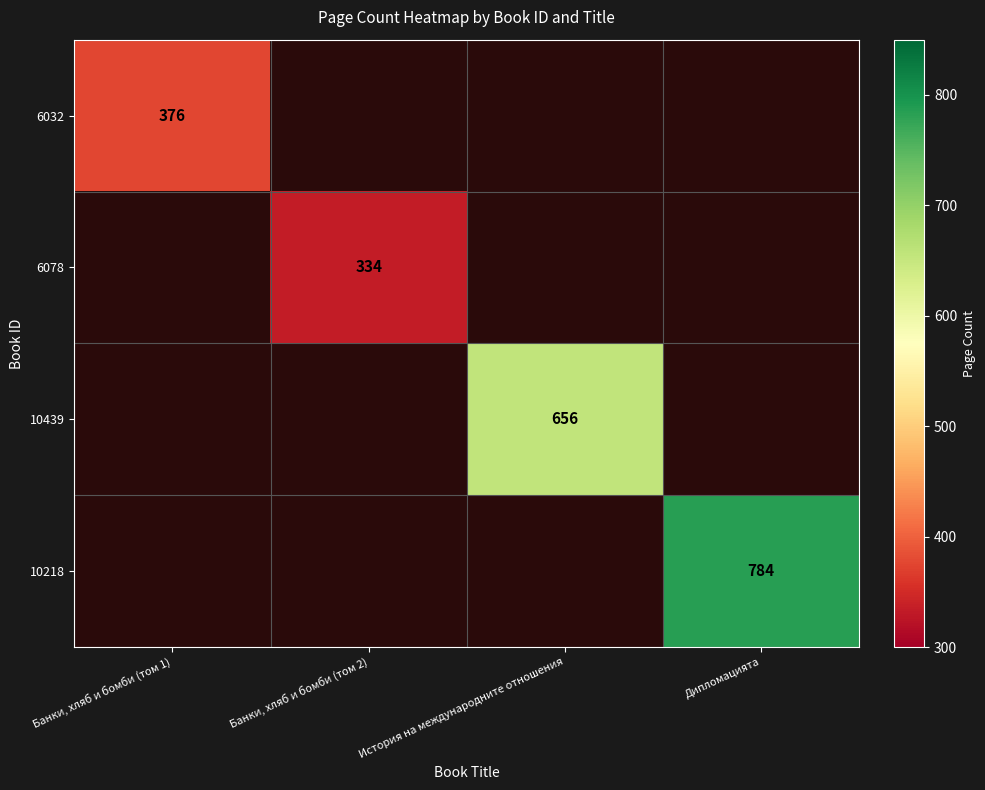

Count the number of data series in this chart.

4